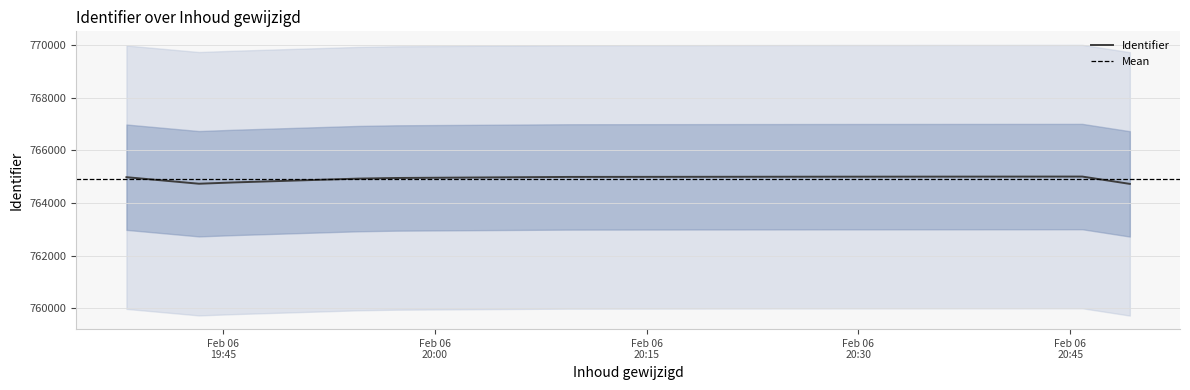

What is the sum of all values?

6884070